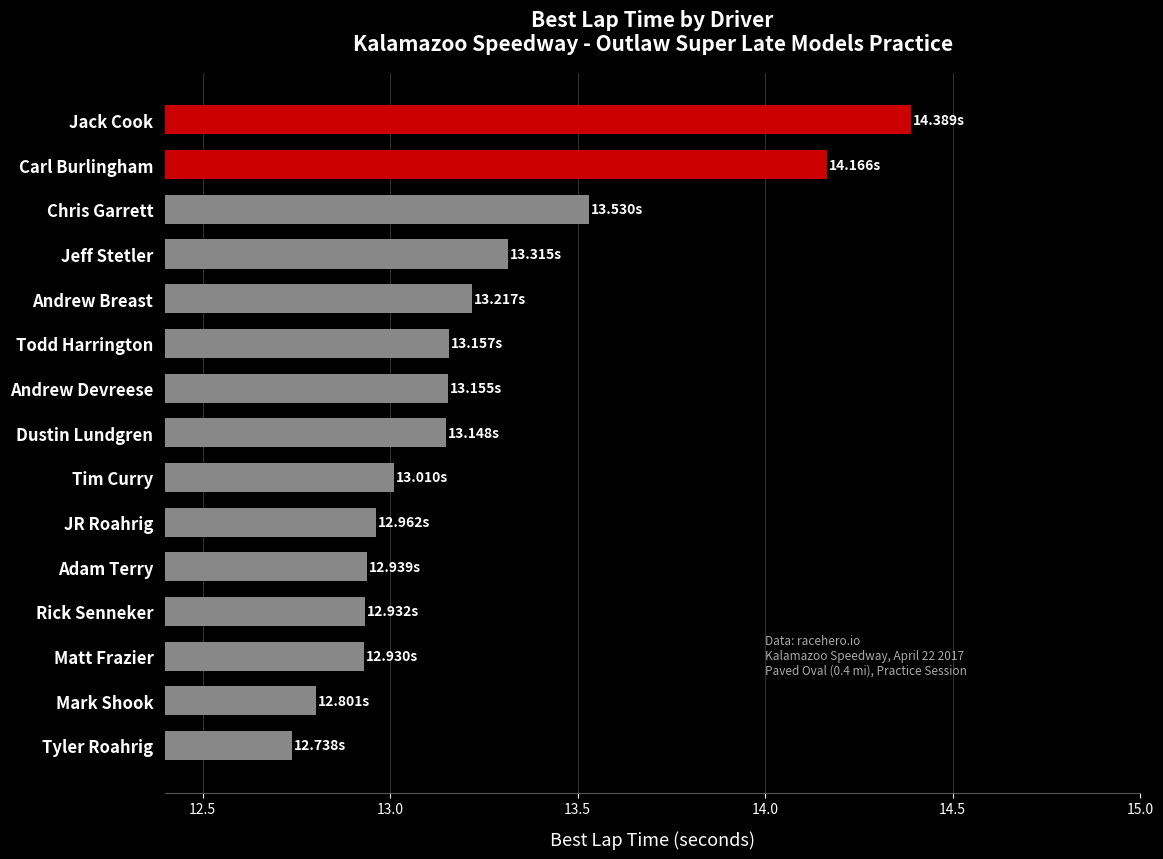

Approximately how many times larger is the value at Andrew Devreese compared to Andrew Breast?

1.0